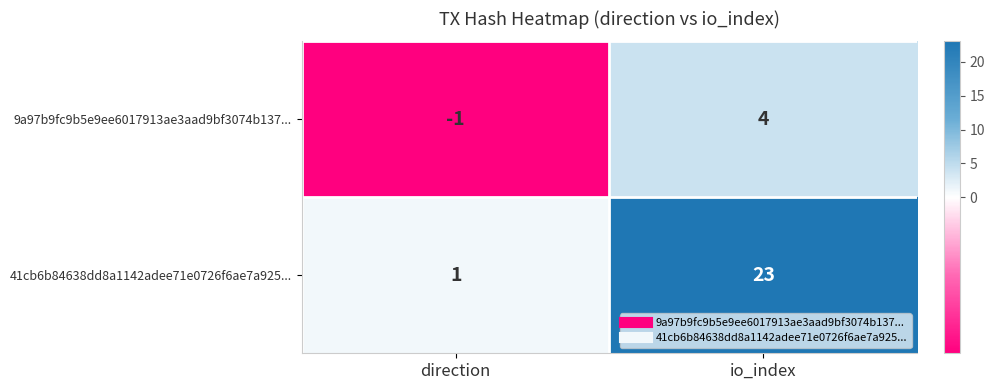

At which label is 41cb6b84638dd8a1142adee71e0726f6ae7a925... closest to 12?

direction